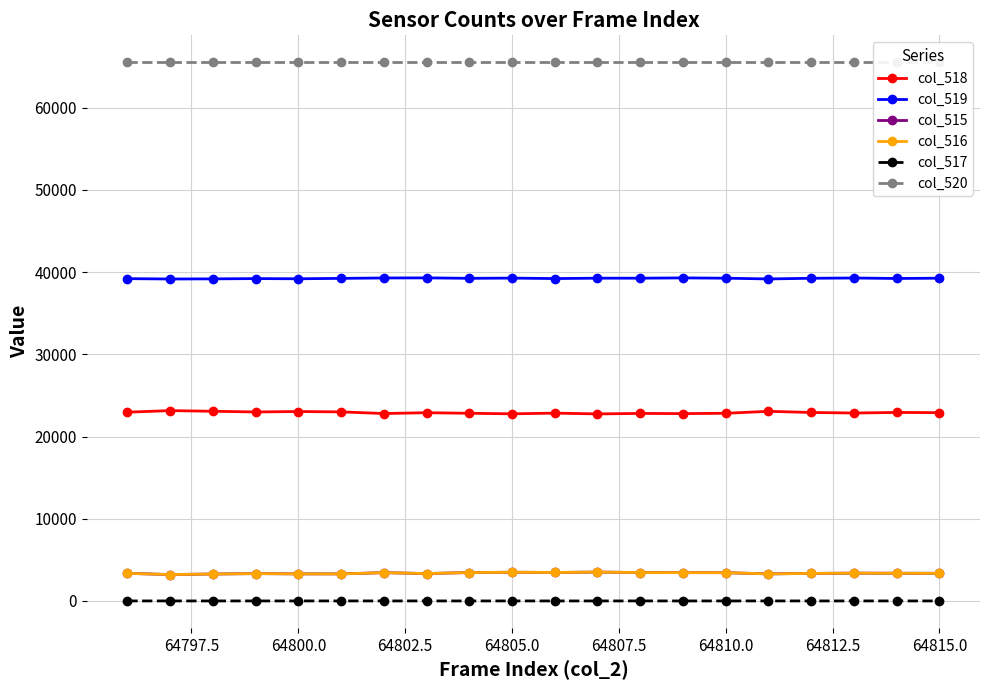

What is the difference between the maximum and minimum values in the col_515 series?

299